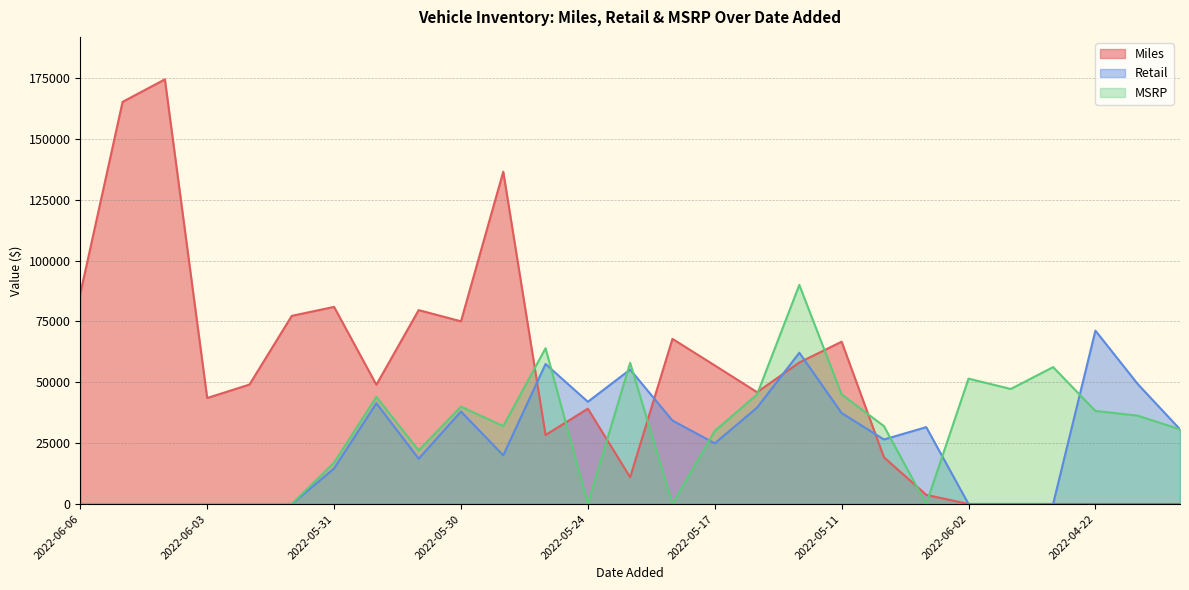

True or false: Retail and Miles intersect in this chart.

True